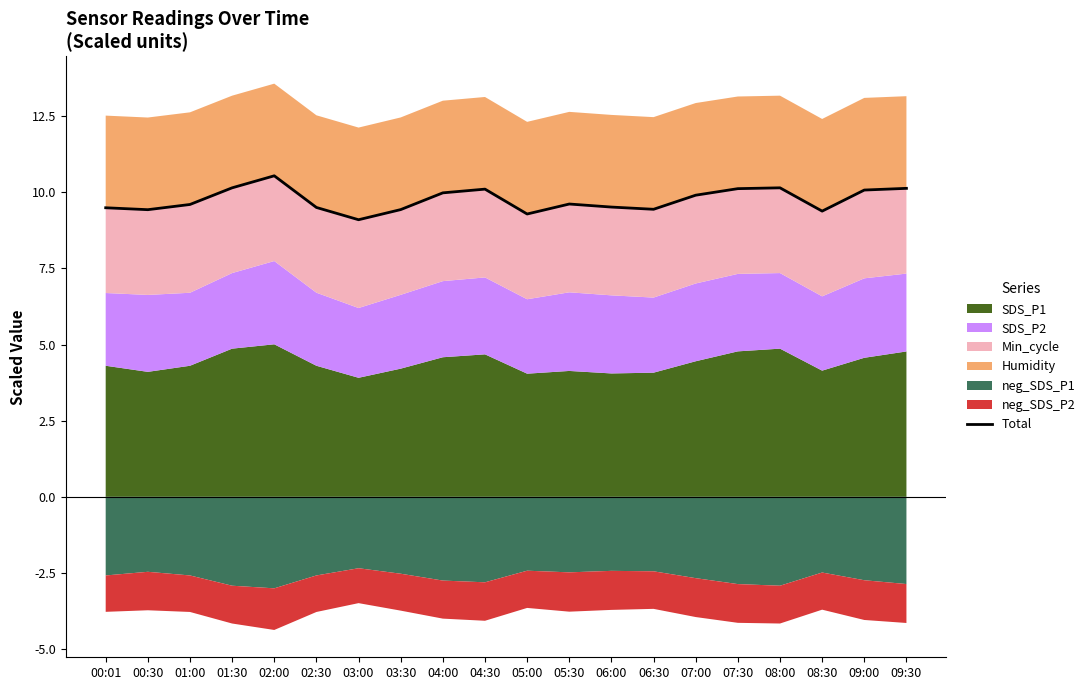

What is the difference between the second highest and second lowest values?

0.9